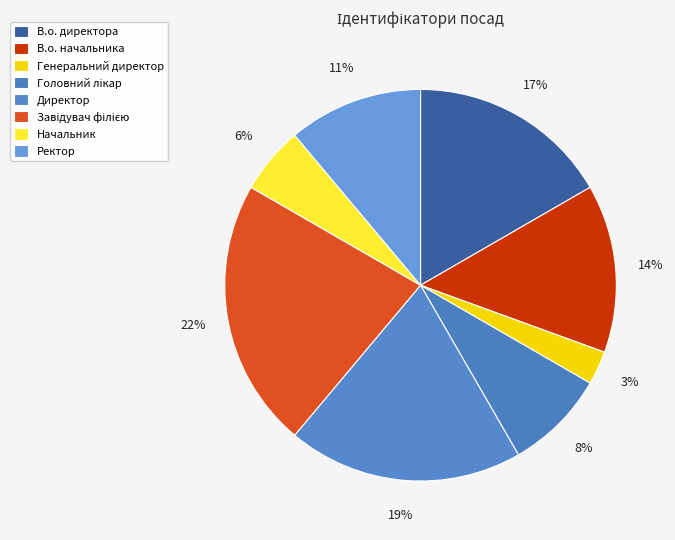

The Головний лікар slice represents 1% of the pie. True or false?

False